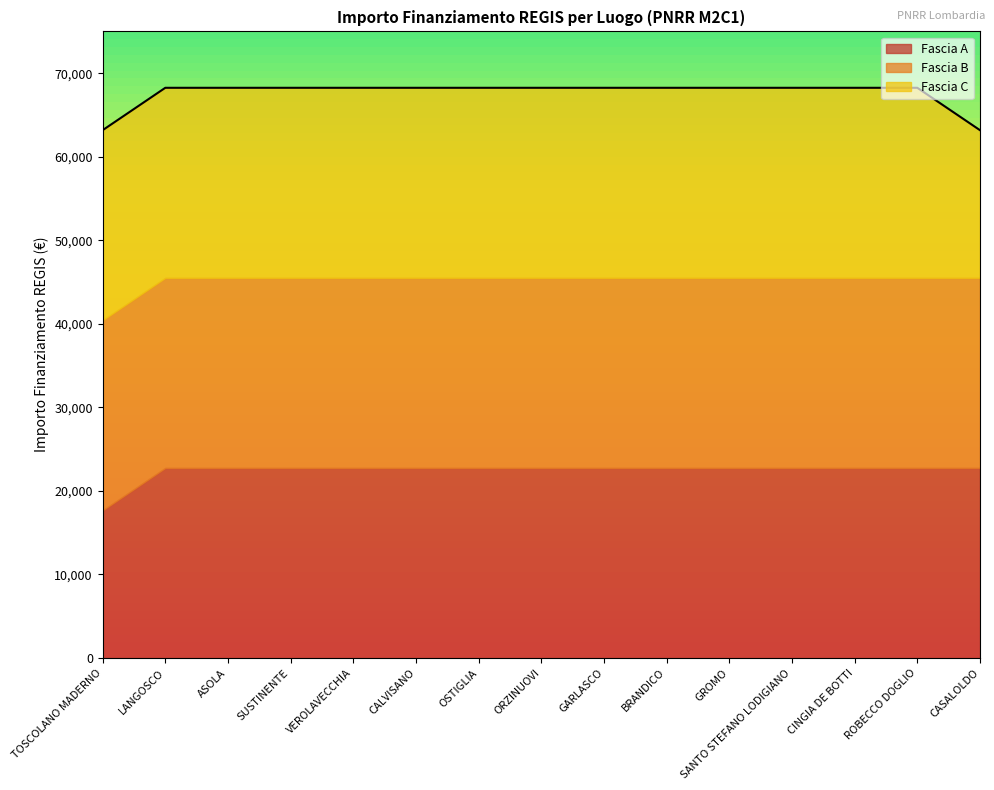

Reading left to right, transcribe all the data shown in this chart.

Fascia A: TOSCOLANO MADERNO=17674.8	LANGOSCO=22750.0	ASOLA=22750.0	SUSTINENTE=22750.0	VEROLAVECCHIA=22750.0	CALVISANO=22750.0	OSTIGLIA=22750.0	ORZINUOVI=22750.0	GARLASCO=22750.0	BRANDICO=22750.0	GROMO=22750.0	SANTO STEFANO LODIGIANO=22750.0	CINGIA DE BOTTI=22750.0	ROBECCO DOGLIO=22750.0	CASALOLDO=22750.0
Fascia B: TOSCOLANO MADERNO=22750.0	LANGOSCO=22750.0	ASOLA=22750.0	SUSTINENTE=22750.0	VEROLAVECCHIA=22750.0	CALVISANO=22750.0	OSTIGLIA=22750.0	ORZINUOVI=22750.0	GARLASCO=22750.0	BRANDICO=22750.0	GROMO=22750.0	SANTO STEFANO LODIGIANO=22750.0	CINGIA DE BOTTI=22750.0	ROBECCO DOGLIO=22750.0	CASALOLDO=22750.0
Fascia C: TOSCOLANO MADERNO=22750.0	LANGOSCO=22750.0	ASOLA=22750.0	SUSTINENTE=22750.0	VEROLAVECCHIA=22750.0	CALVISANO=22750.0	OSTIGLIA=22750.0	ORZINUOVI=22750.0	GARLASCO=22750.0	BRANDICO=22750.0	GROMO=22750.0	SANTO STEFANO LODIGIANO=22750.0	CINGIA DE BOTTI=22750.0	ROBECCO DOGLIO=22750.0	CASALOLDO=17674.8